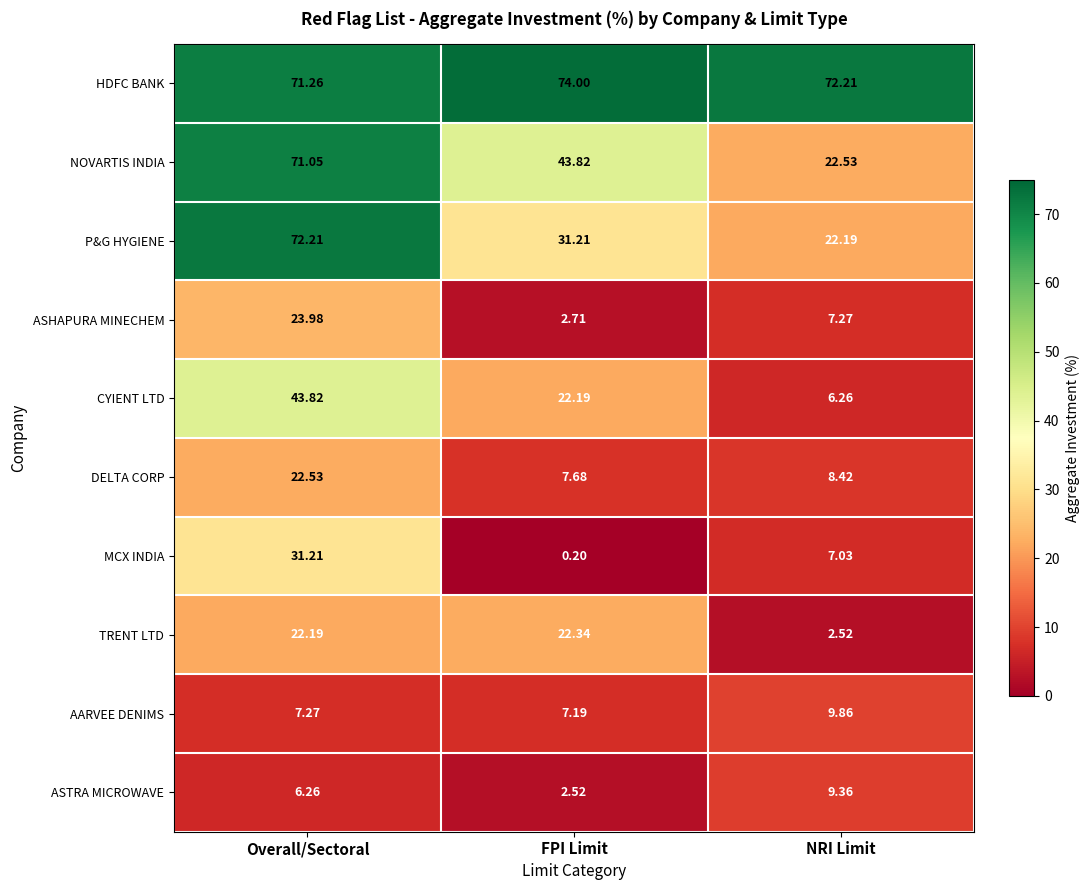

How many values in the ASTRA MICROWAVE series are below 6?

1